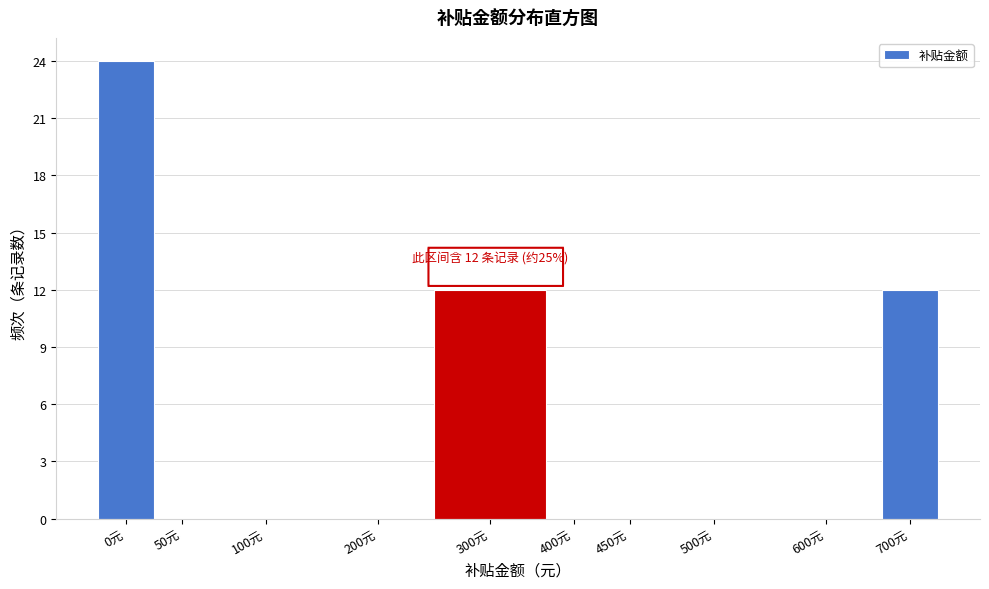

Reading right to left, extract all data points from this chart.

700元=12	600元=0	500元=0	450元=0	400元=0	300元=12	200元=0	100元=0	50元=0	0元=24